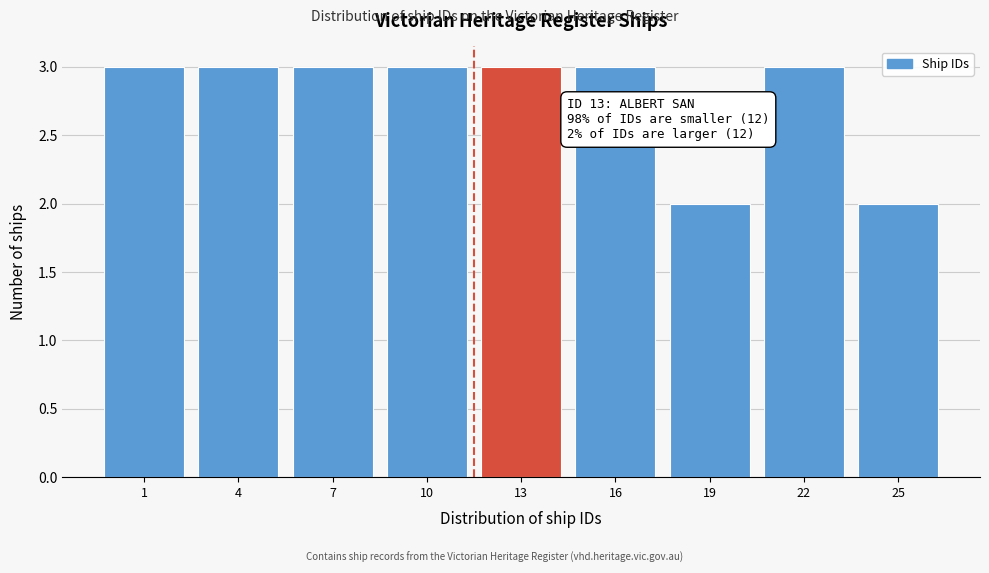

Reading left to right, transcribe all the data shown in this chart.

3	3	3	3	3	3	2	3	2